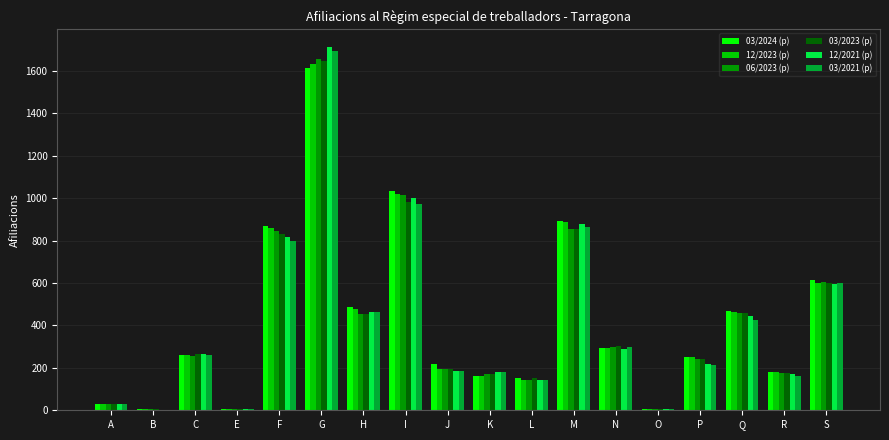

Which label corresponds to the largest value in the chart?

G